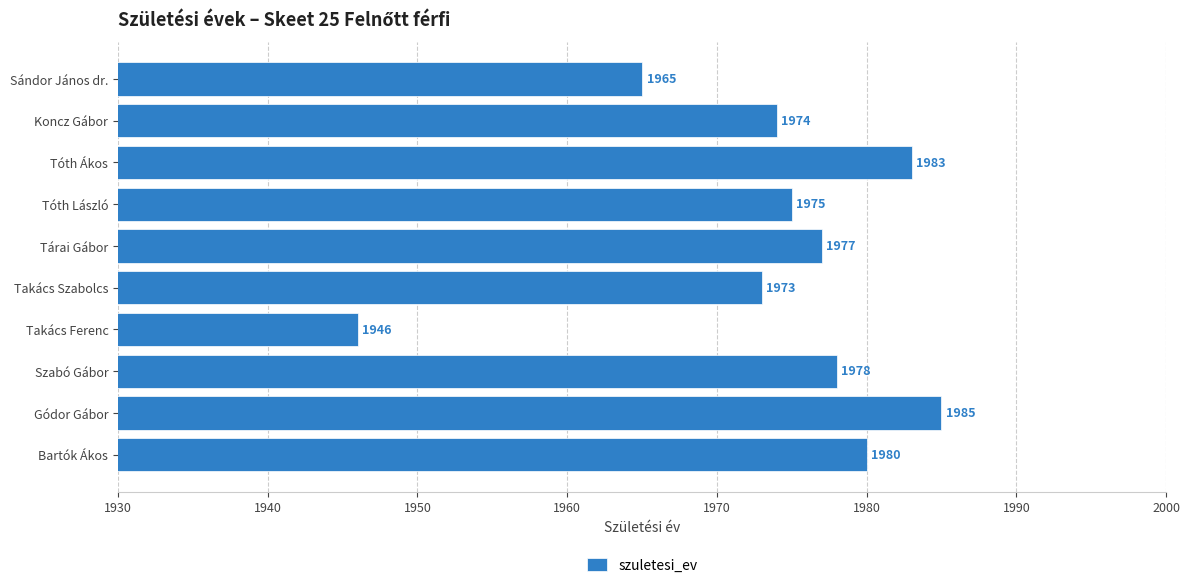

The chart shows a value of 984 at Tárai Gábor. True or false?

False